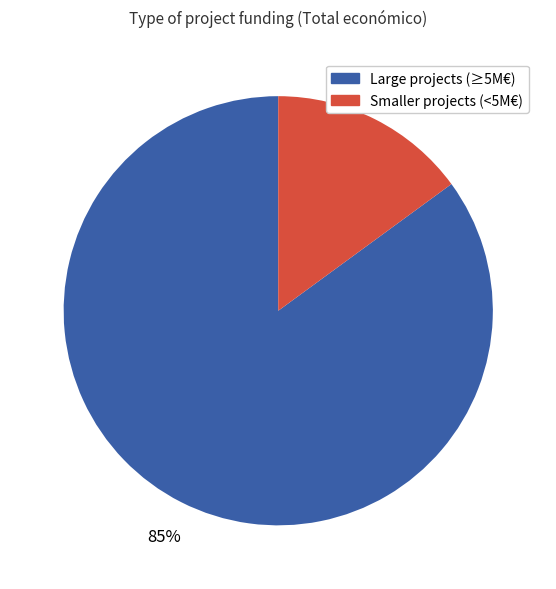

How many segments does this pie chart have?

2